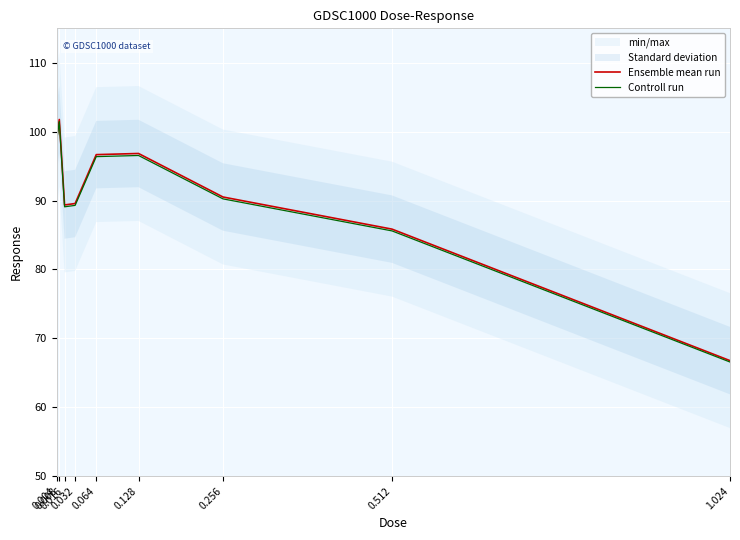

True or false: Ensemble mean run has more than 1 points higher than both neighbors.

True